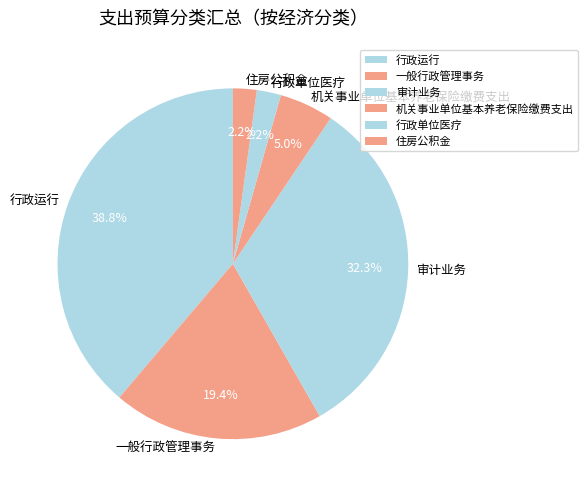

Is the sum of 机关事业单位基本养老保险缴费支出 and 审计业务 greater than half?

No